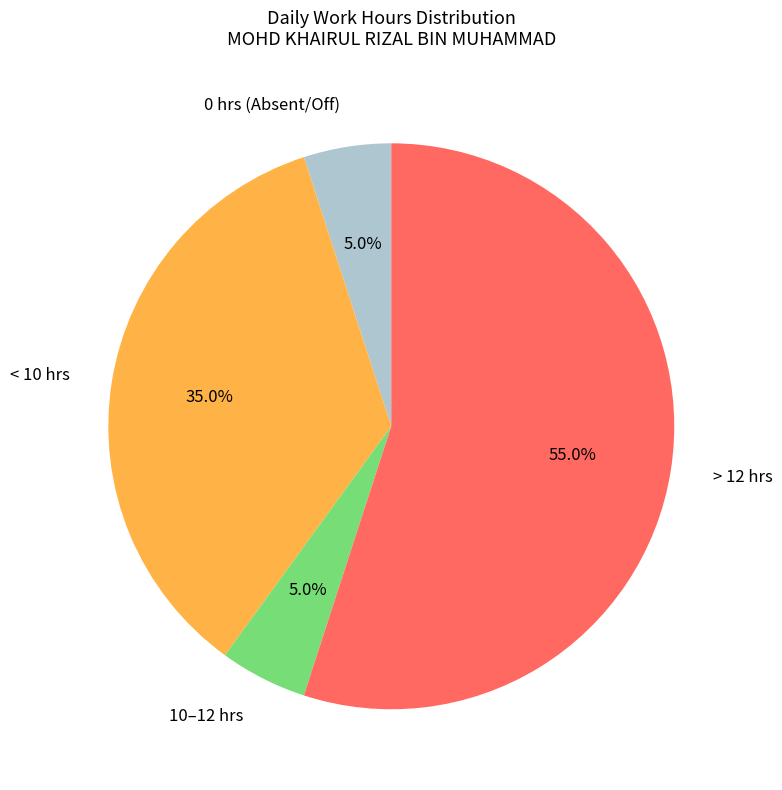

What is the largest slice in the pie chart?

> 12 hrs